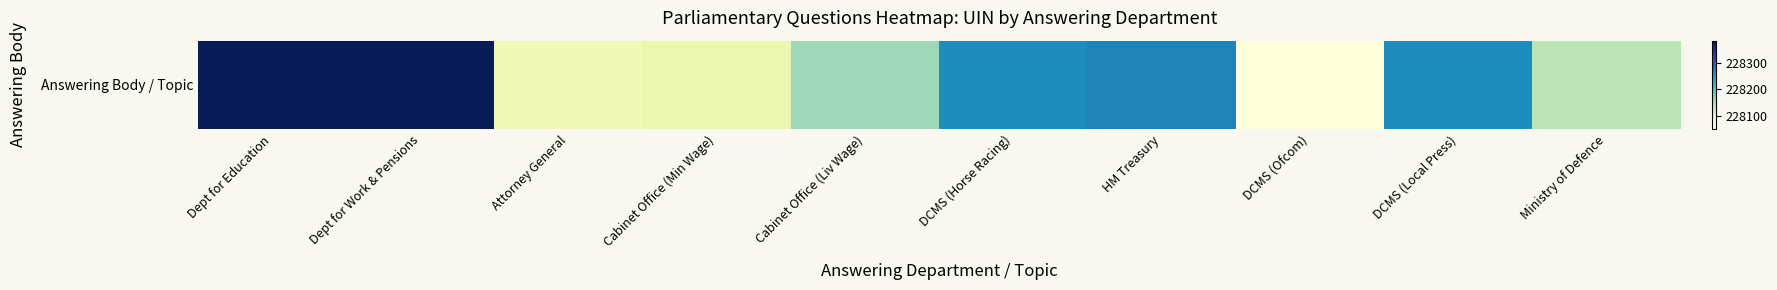

What is the difference between the maximum and second lowest values?

300